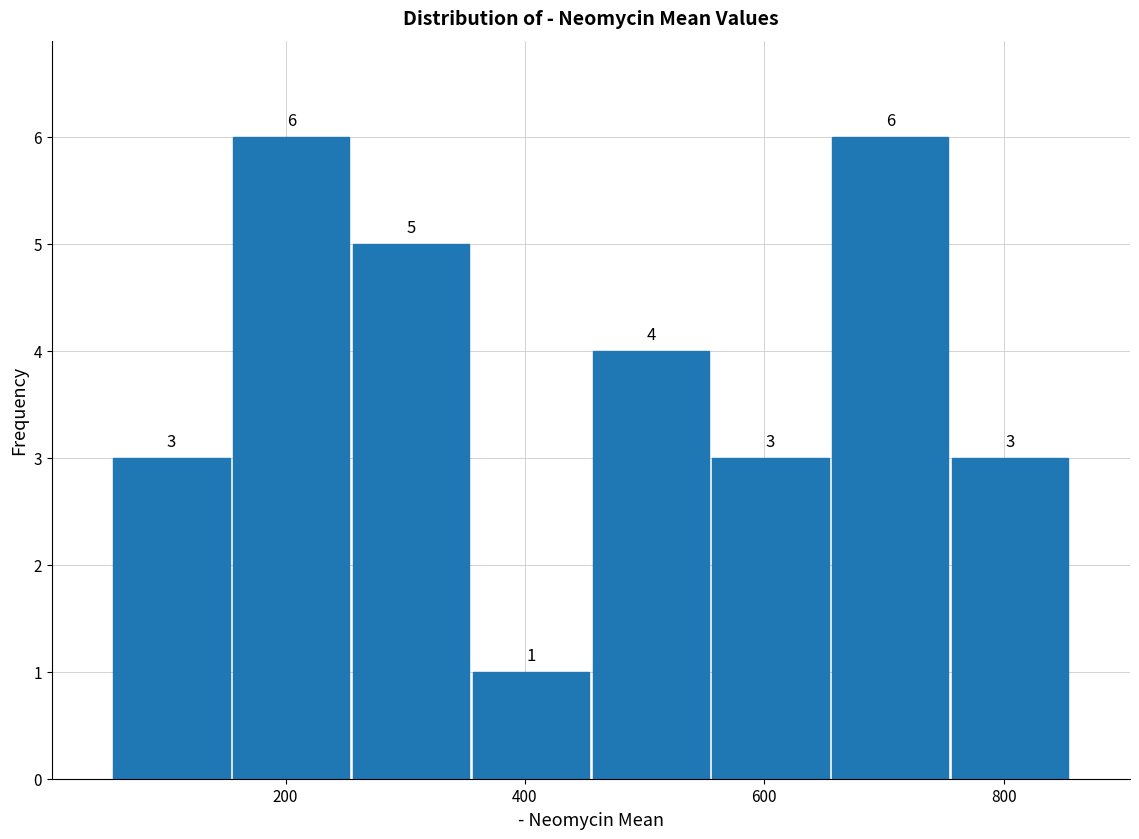

Reading left to right, transcribe this chart: for each bar, give the range it covers on the x-axis and its height. The bar edges are not printed on the chart, so give them approximately, as read against the axis.

60 to 160: 3
160 to 260: 6
260 to 360: 5
360 to 460: 1
460 to 560: 4
560 to 660: 3
660 to 760: 6
760 to 860: 3